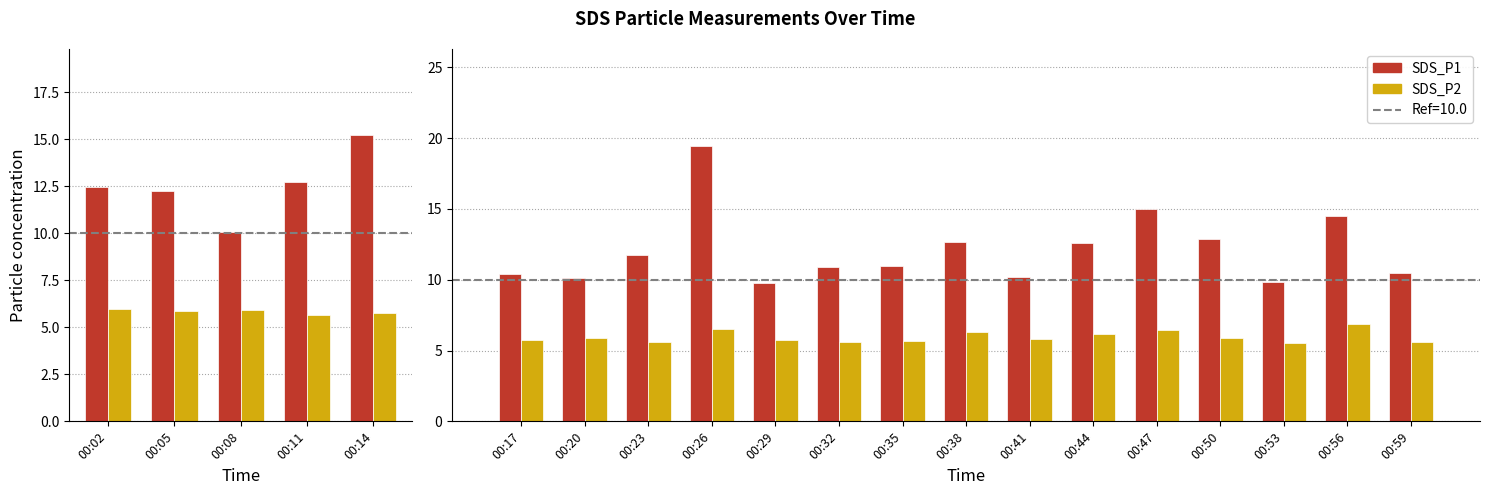

How many values in the SDS_P1 series are below 10?

2